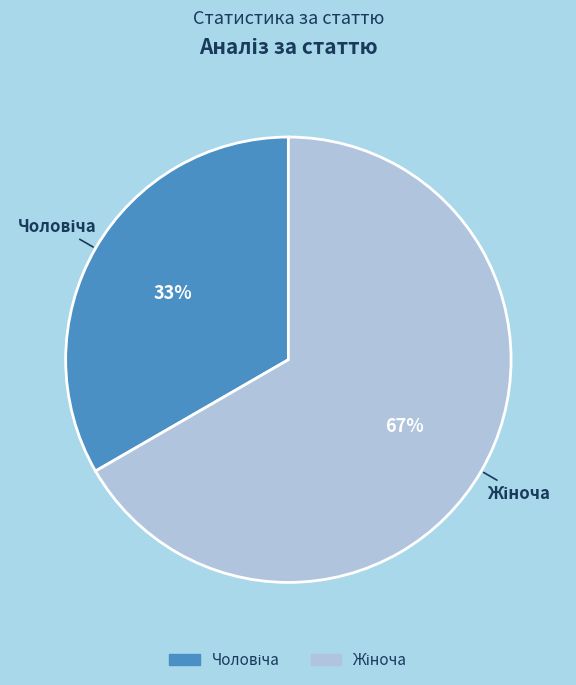

Does any single category account for the majority?

Yes